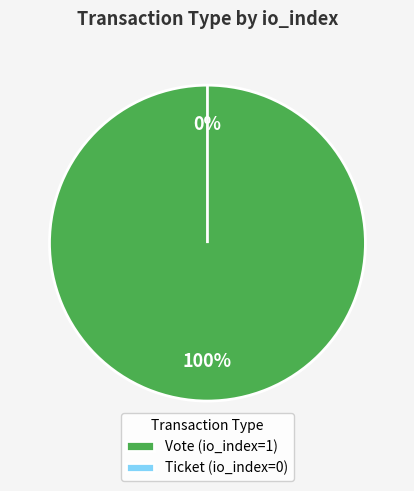

Do Vote and Ticket together represent more than half of the pie?

Yes